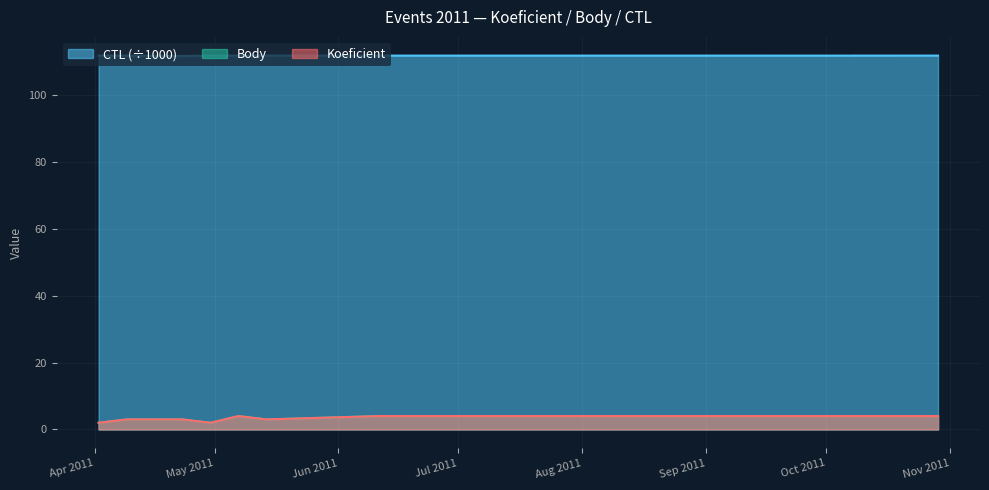

What is the sum of the CTL_scaled values at 2011-04-09 and 2011-05-14?

223.4